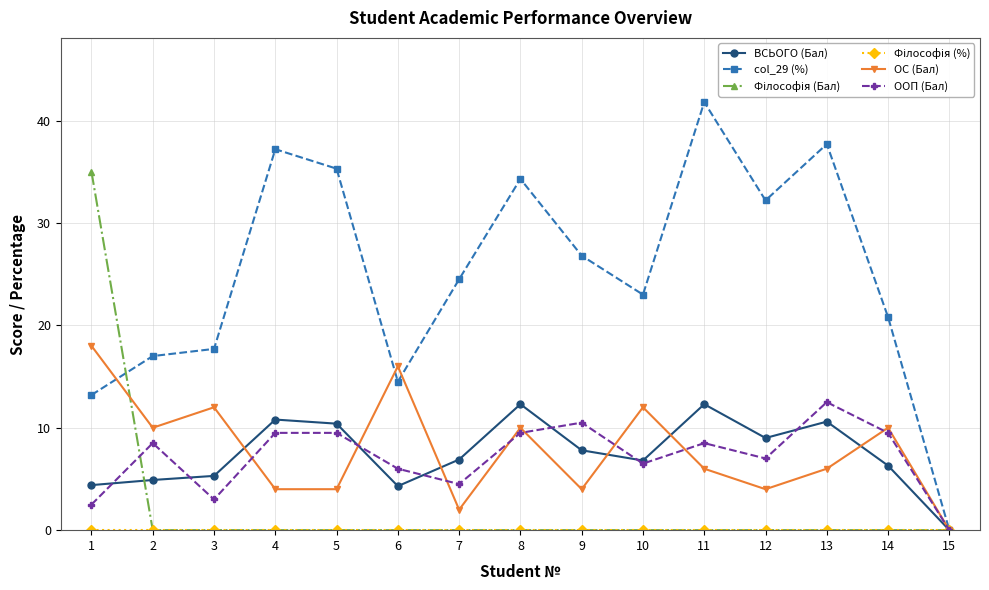

Which series has the largest total across all categories?

col_29 (%)